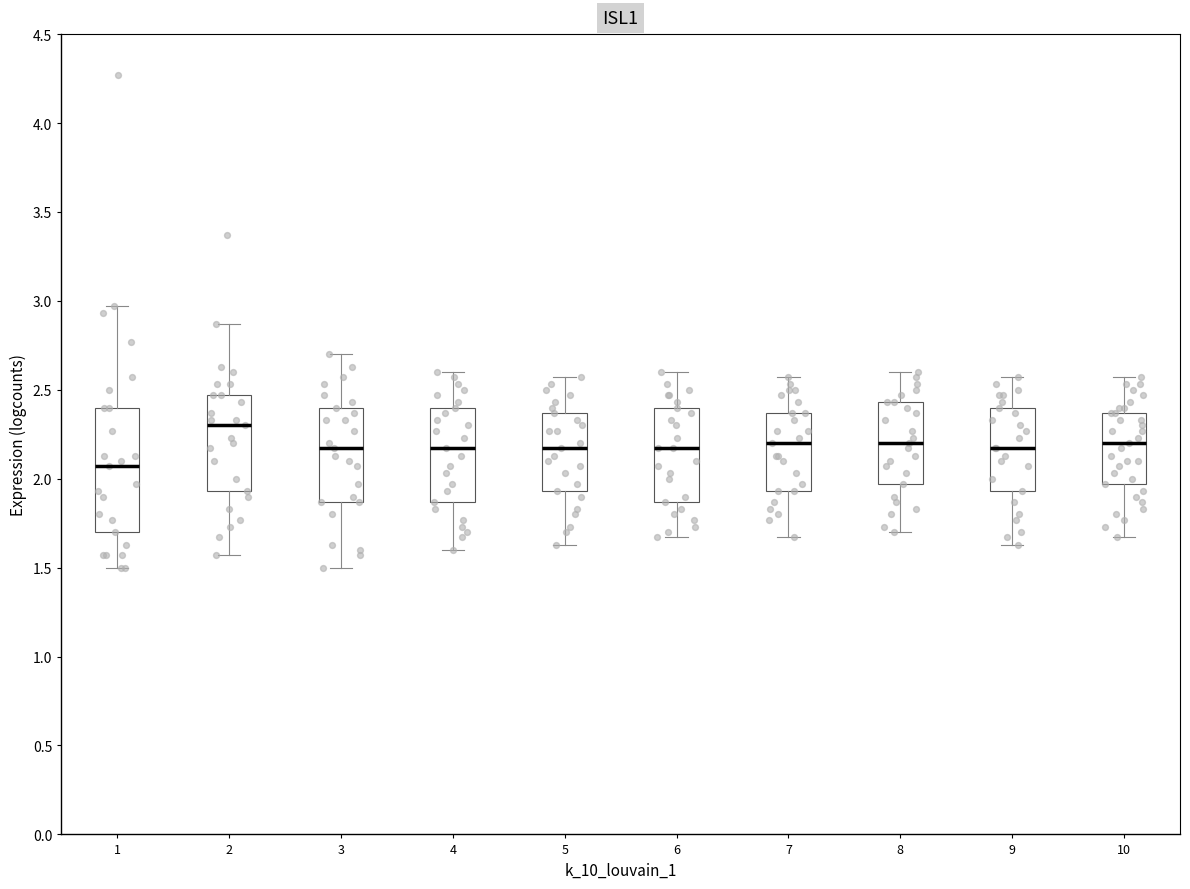

Reading left to right, read every box against the y-axis: the position of its median line, the range the box covers, and the ends of its whiskers. The values are not printed on the chart, so give them approximately, as read against the axis.

1: median 2.05, box 1.70 to 2.40, whiskers 1.50 to 2.95
2: median 2.30, box 1.95 to 2.45, whiskers 1.55 to 2.85
3: median 2.15, box 1.85 to 2.40, whiskers 1.50 to 2.70
4: median 2.15, box 1.85 to 2.40, whiskers 1.60 to 2.60
5: median 2.15, box 1.95 to 2.35, whiskers 1.65 to 2.55
6: median 2.15, box 1.85 to 2.40, whiskers 1.65 to 2.60
7: median 2.20, box 1.95 to 2.35, whiskers 1.65 to 2.55
8: median 2.20, box 1.95 to 2.45, whiskers 1.70 to 2.60
9: median 2.15, box 1.95 to 2.40, whiskers 1.65 to 2.55
10: median 2.20, box 1.95 to 2.35, whiskers 1.65 to 2.55